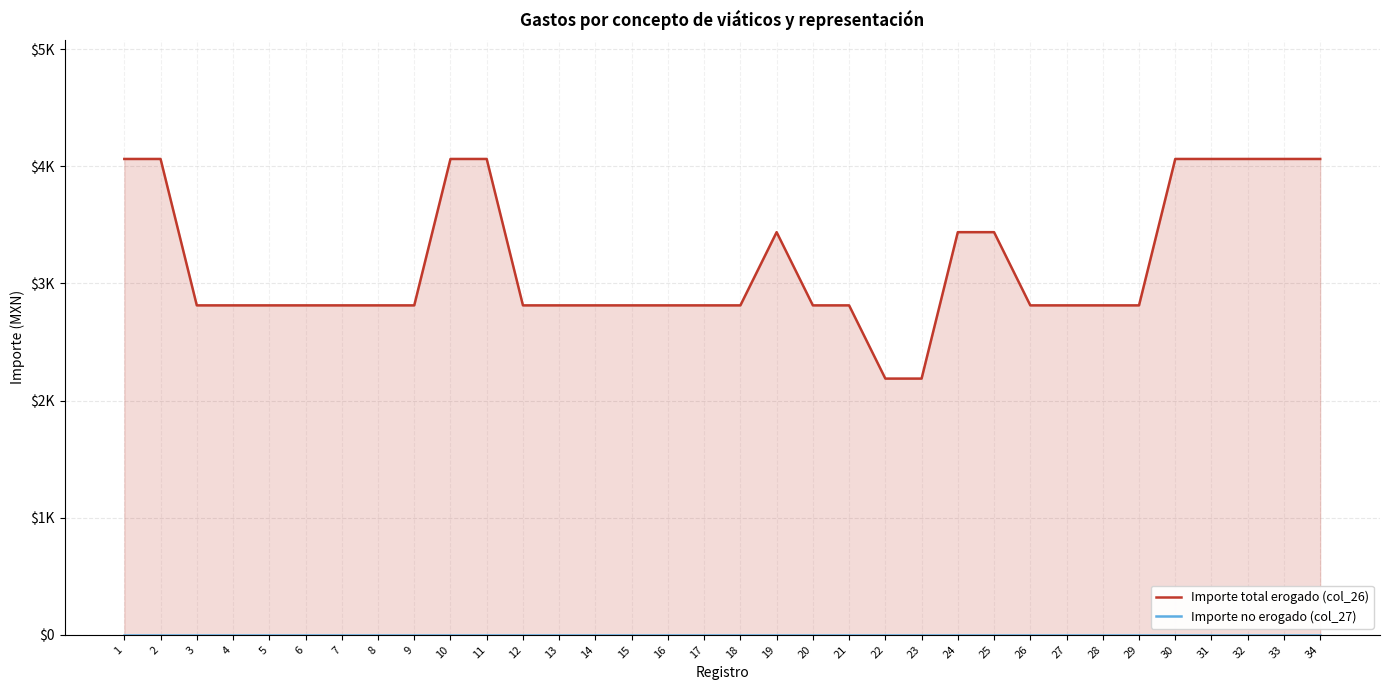

At how many categories does at least one series exceed 2946?

12